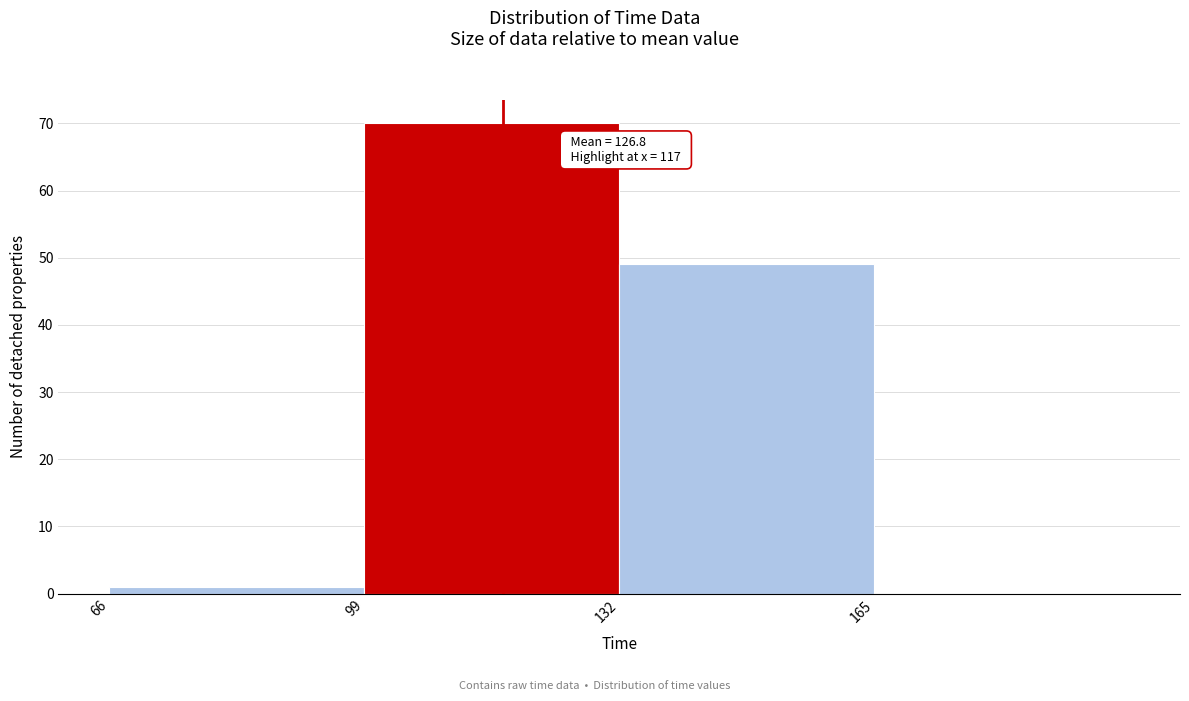

Which range on the x-axis has the tallest bar?

99 to 132